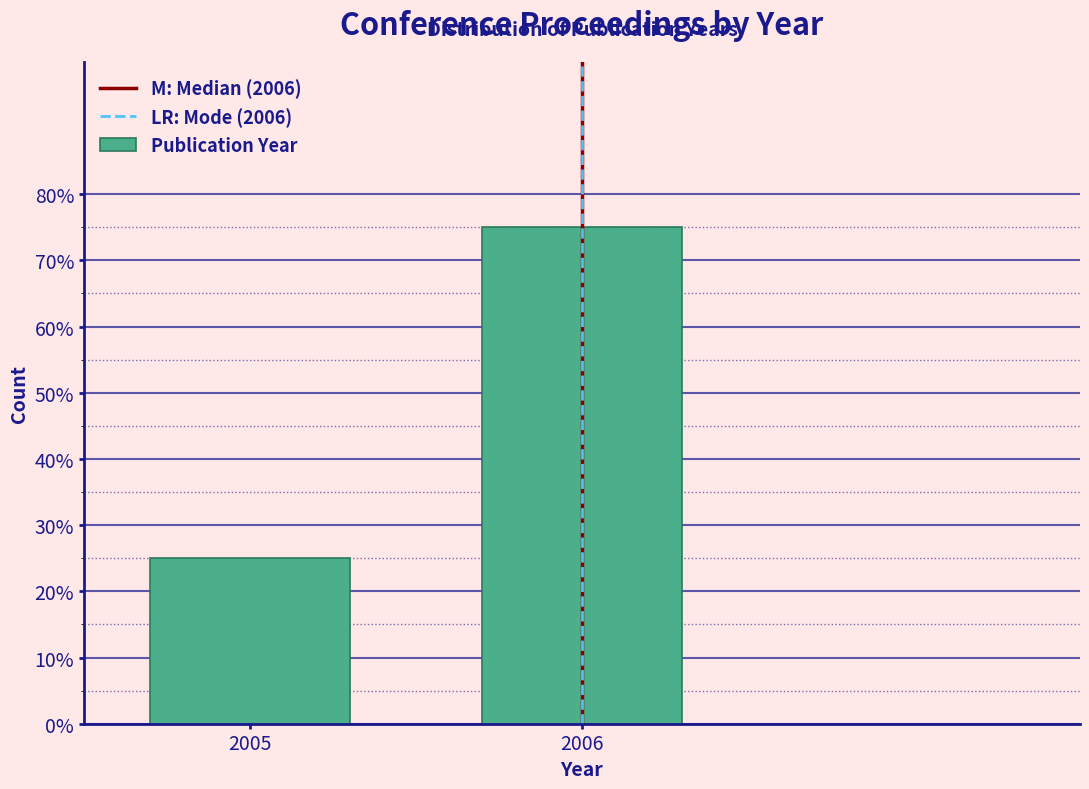

Does the chart contain any negative values?

No